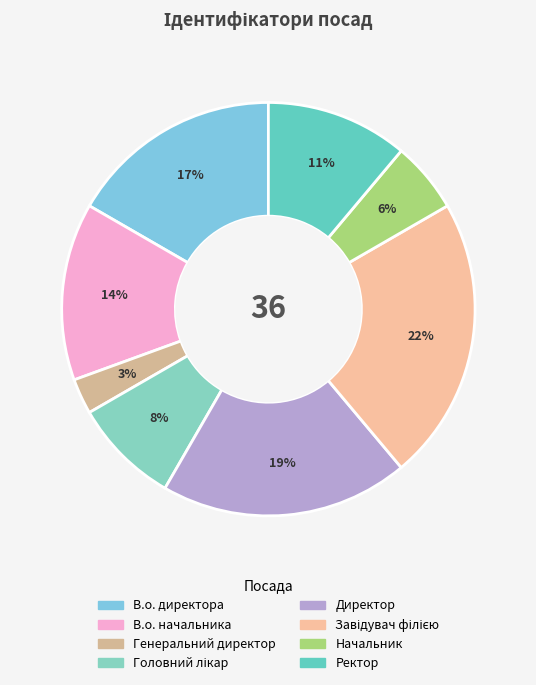

How many segments does this pie chart have?

8